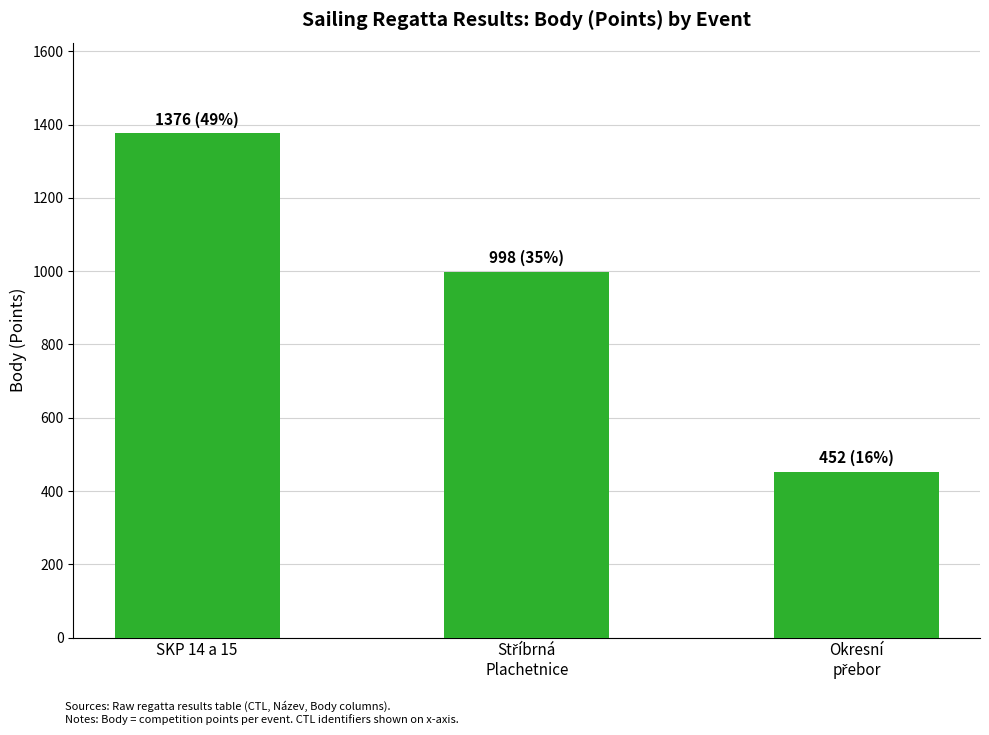

What is the average value?

942